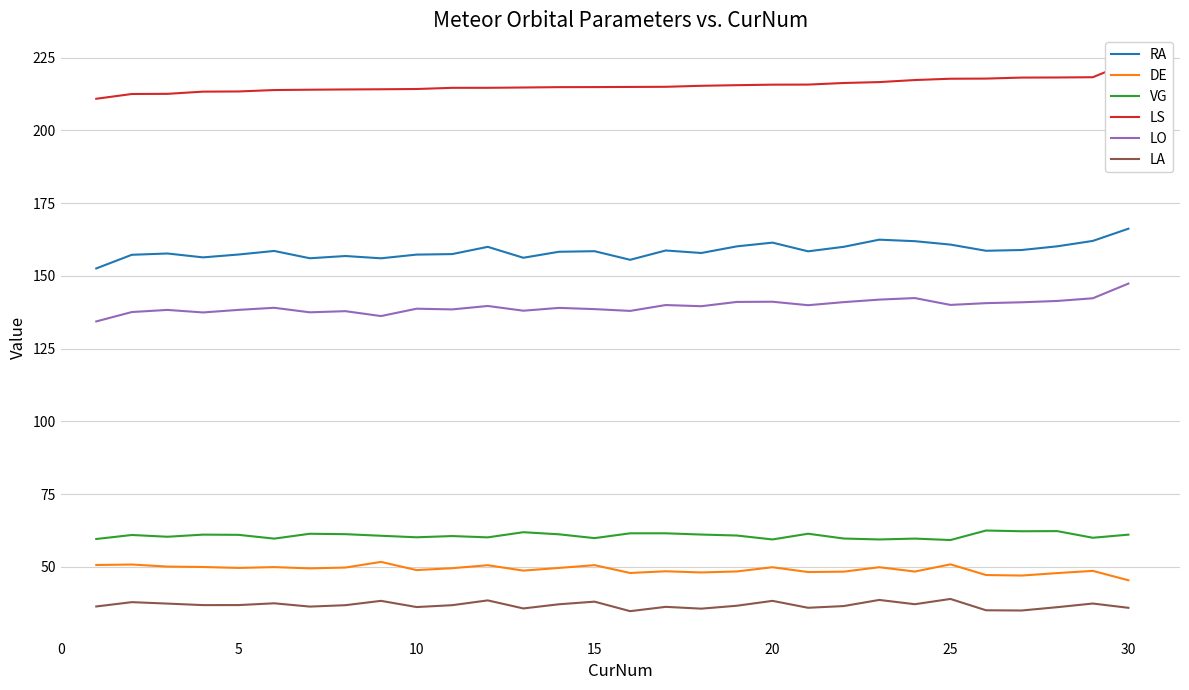

List the series in order of their peak value, highest first.

LS, RA, LO, VG, DE, LA